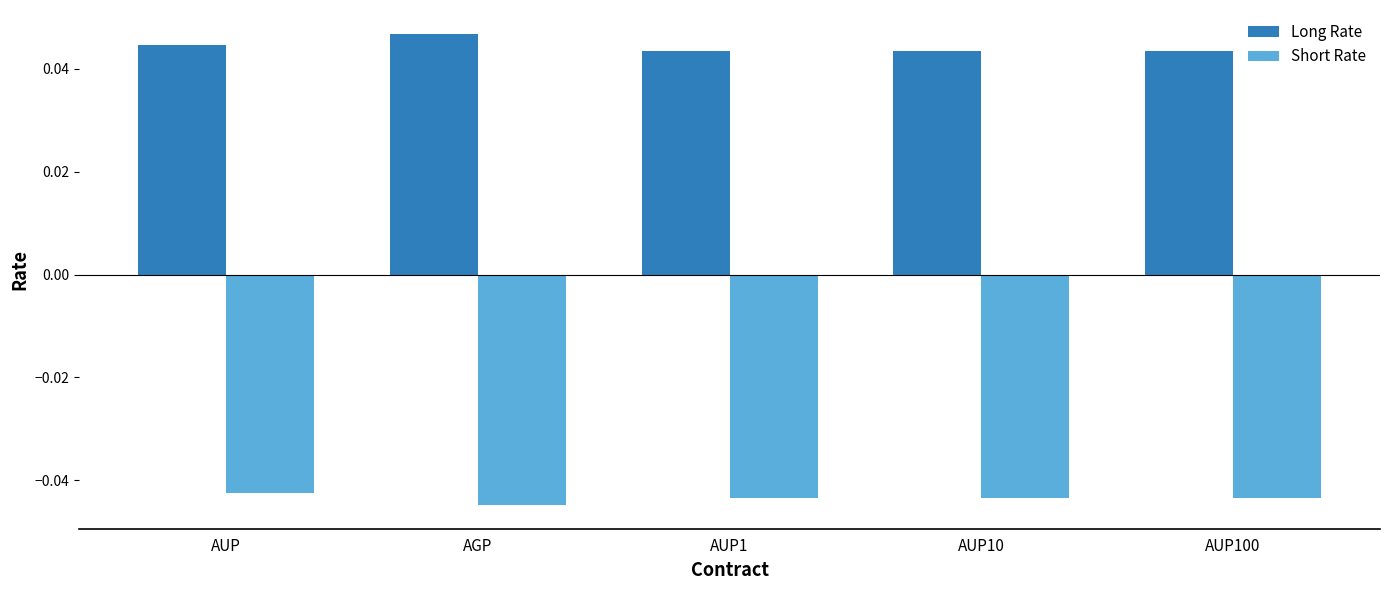

At which label is Short Rate closest to 0?

AUP